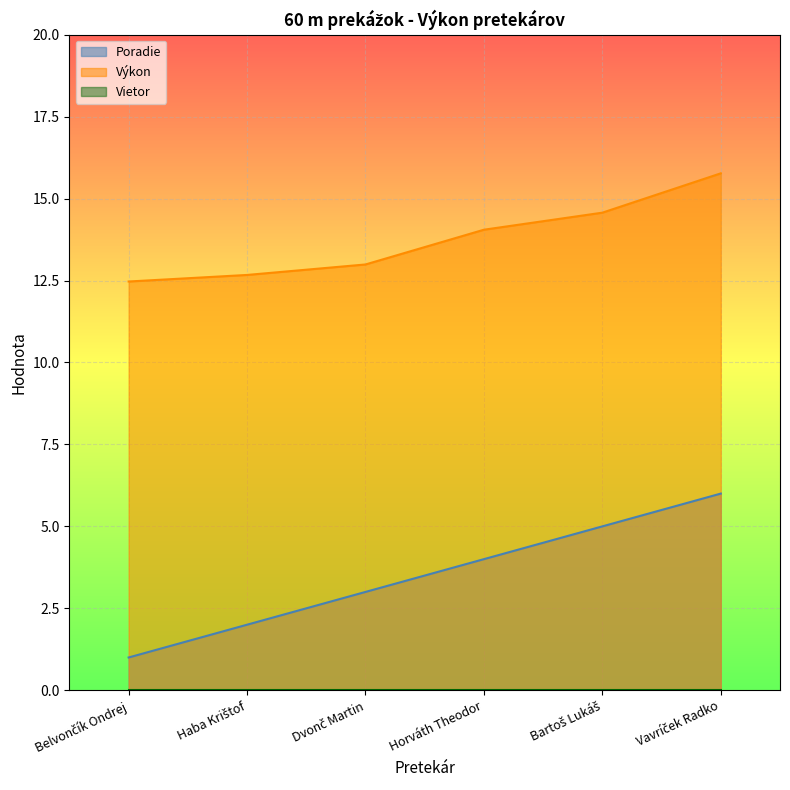

True or false: Poradie and Výkon intersect in this chart.

False